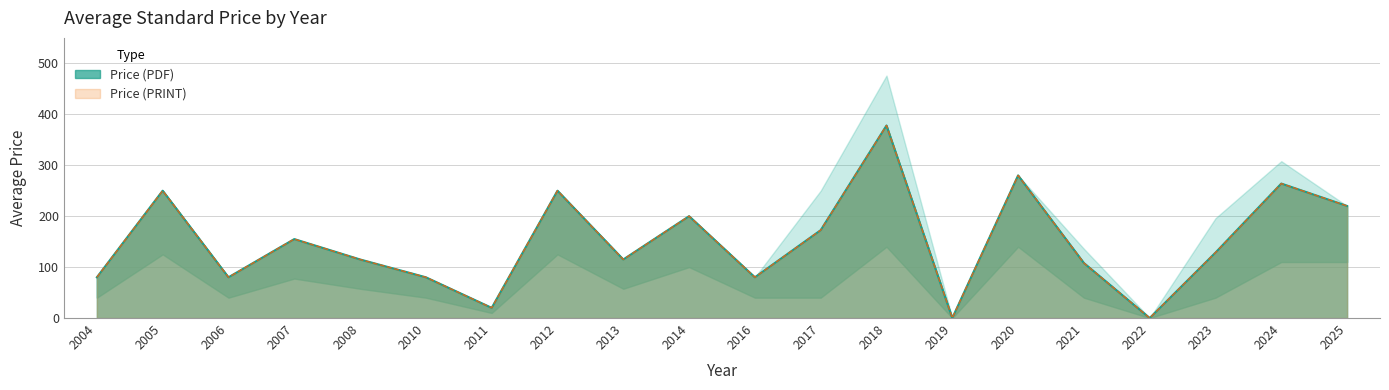

True or false: Price (PDF) and Price (PRINT) cross at least once.

False